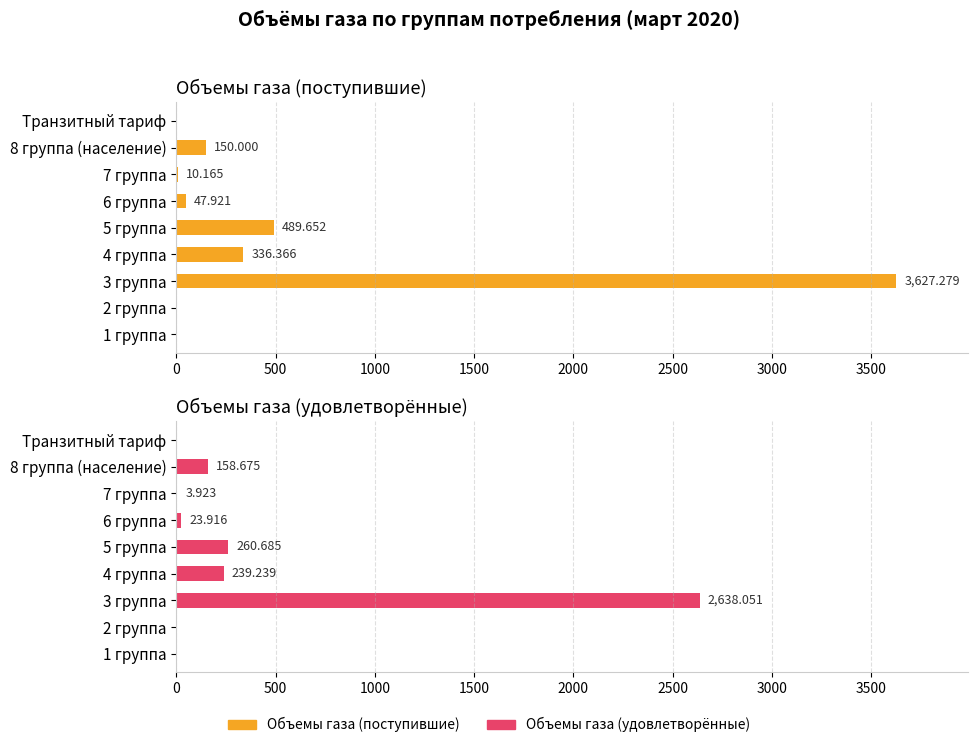

What is the difference between the second highest and second lowest values in the Объемы газа (удовлетворённые) series?

260.7